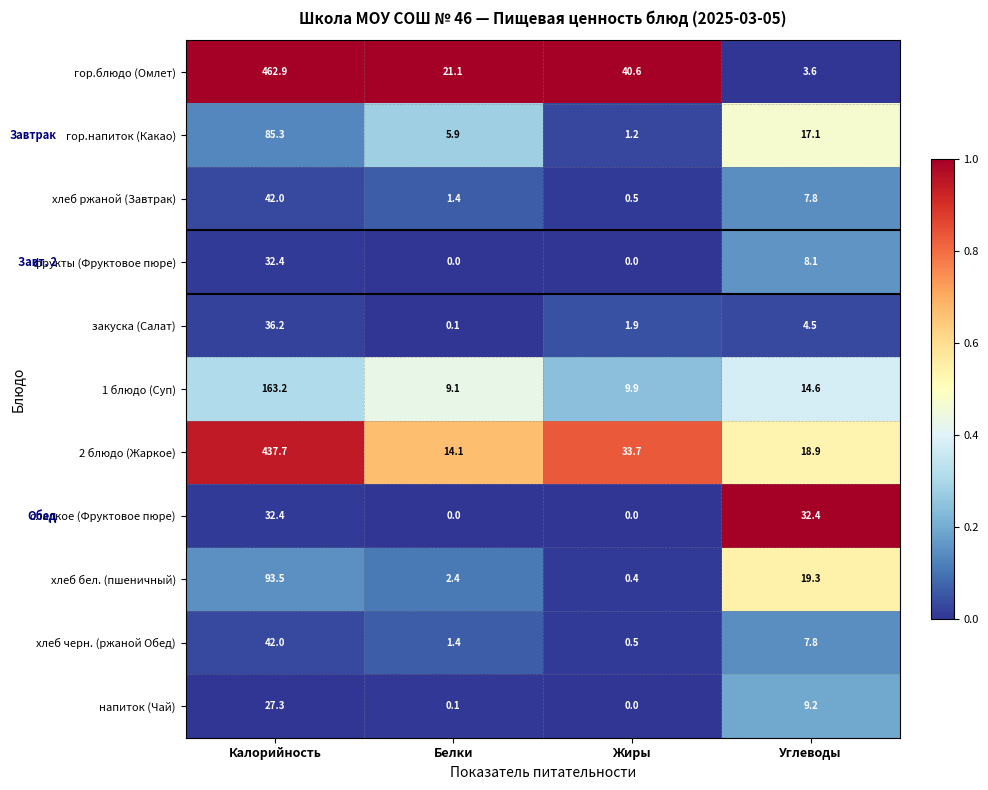

Which category has the highest value across all series?

Калорийность